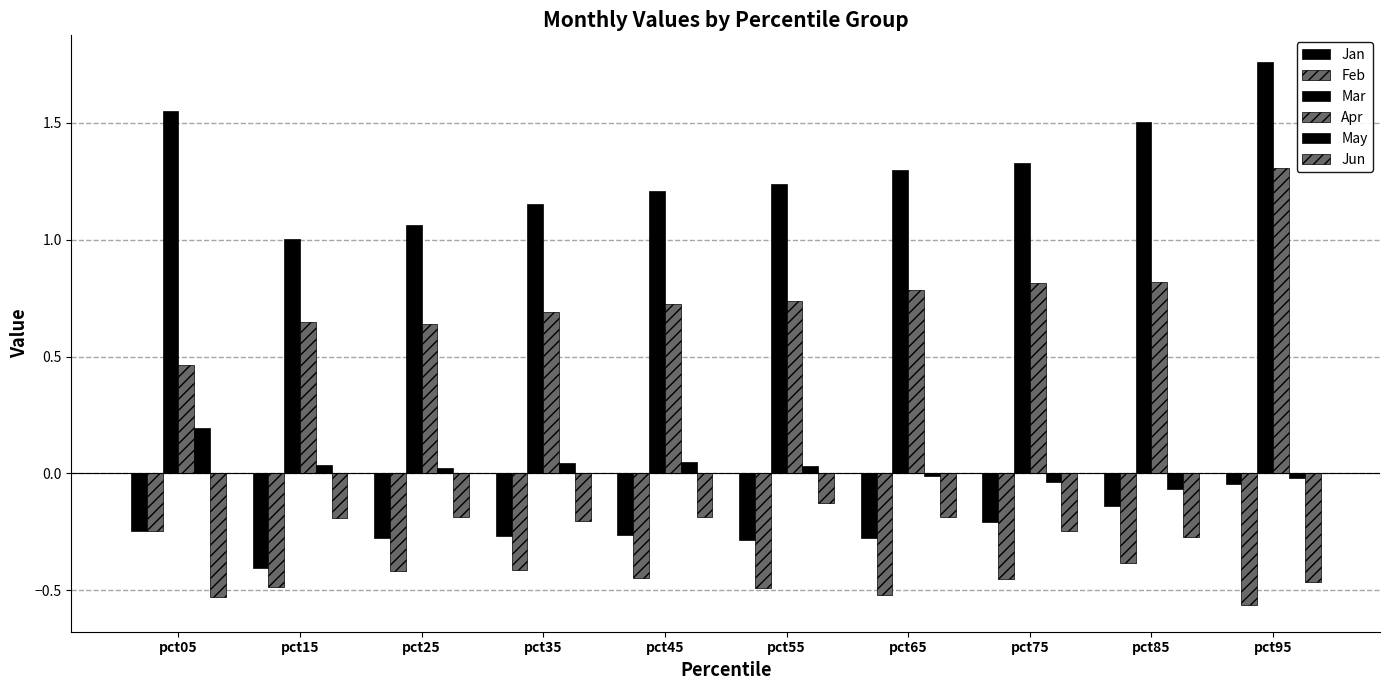

Reading right to left, list all the values displayed in this chart.

Jan: -0.0	-0.1	-0.2	-0.3	-0.3	-0.3	-0.3	-0.3	-0.4	-0.2
Feb: -0.6	-0.4	-0.4	-0.5	-0.5	-0.4	-0.4	-0.4	-0.5	-0.2
Mar: 1.8	1.5	1.3	1.3	1.2	1.2	1.2	1.1	1.0	1.6
Apr: 1.3	0.8	0.8	0.8	0.7	0.7	0.7	0.6	0.6	0.5
May: -0.0	-0.1	-0.0	-0.0	0.0	0.1	0.0	0.0	0.0	0.2
Jun: -0.5	-0.3	-0.2	-0.2	-0.1	-0.2	-0.2	-0.2	-0.2	-0.5